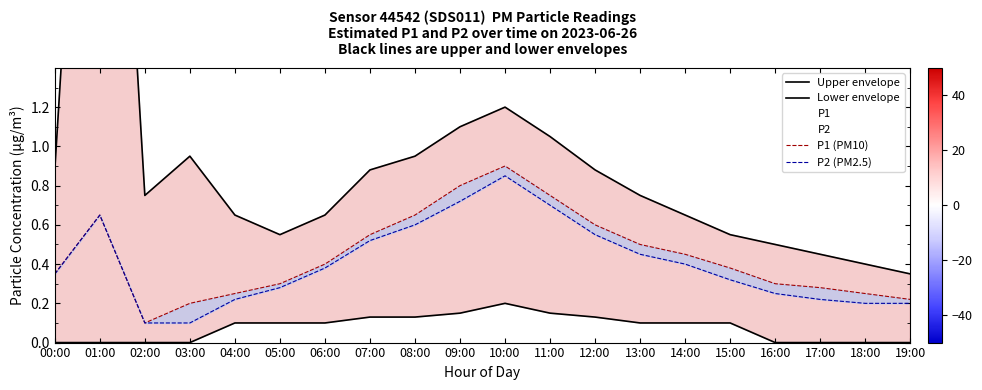

True or false: Upper envelope and Lower envelope cross at least once.

False